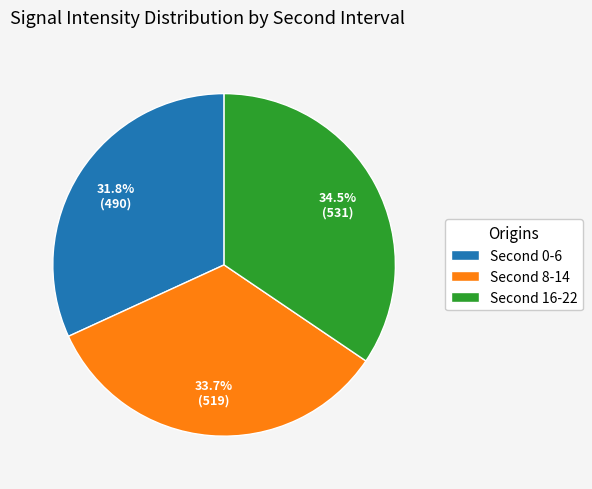

Which category has the smallest portion of the pie?

Second 0-6